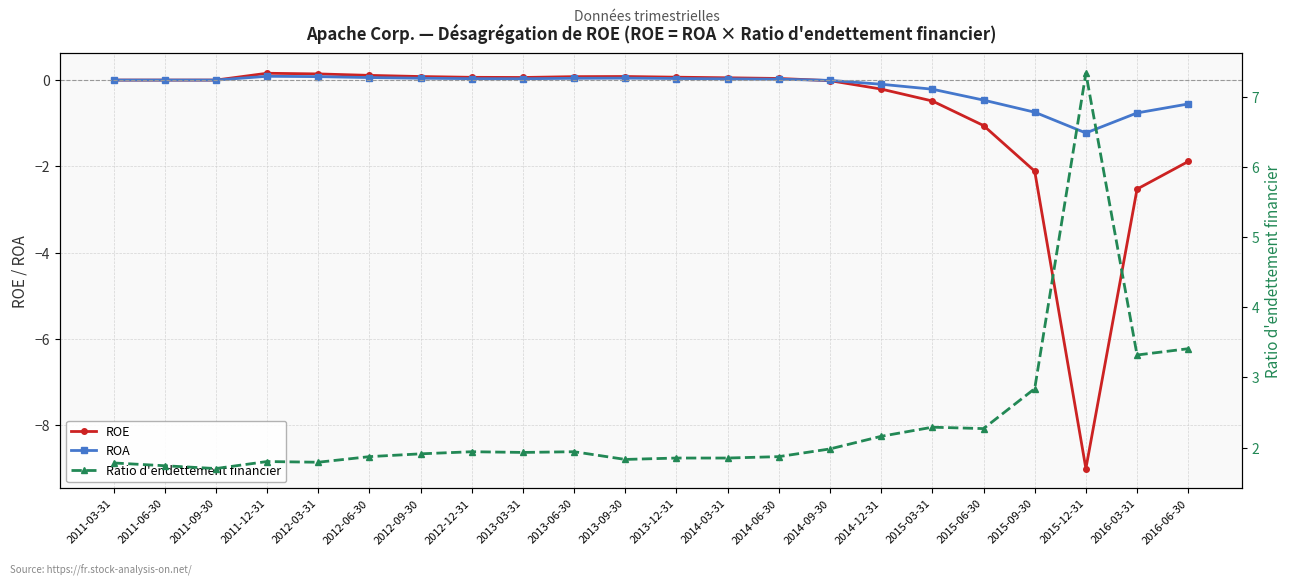

What is the average value of the Ratio d'endettement financier series?

2.3